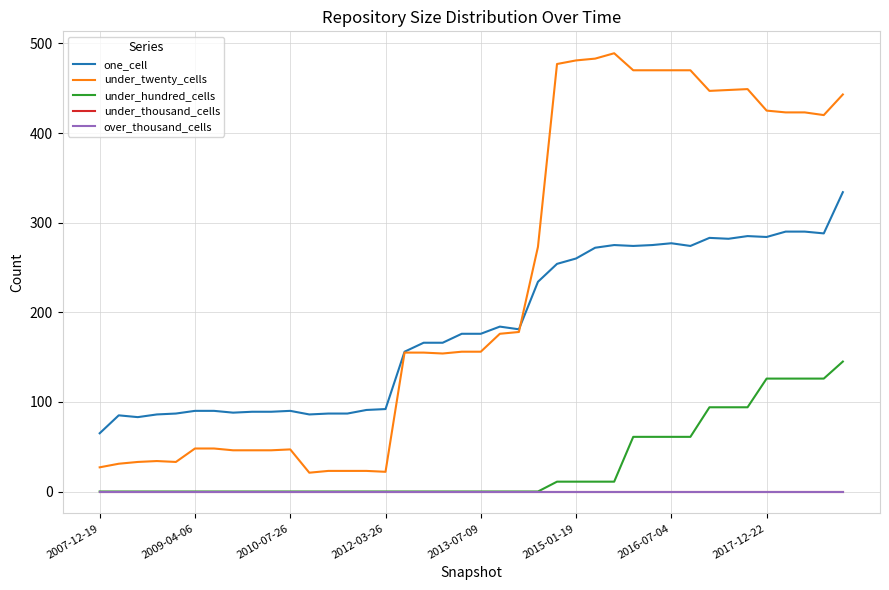

True or false: one_cell and under_hundred_cells cross at least once.

False